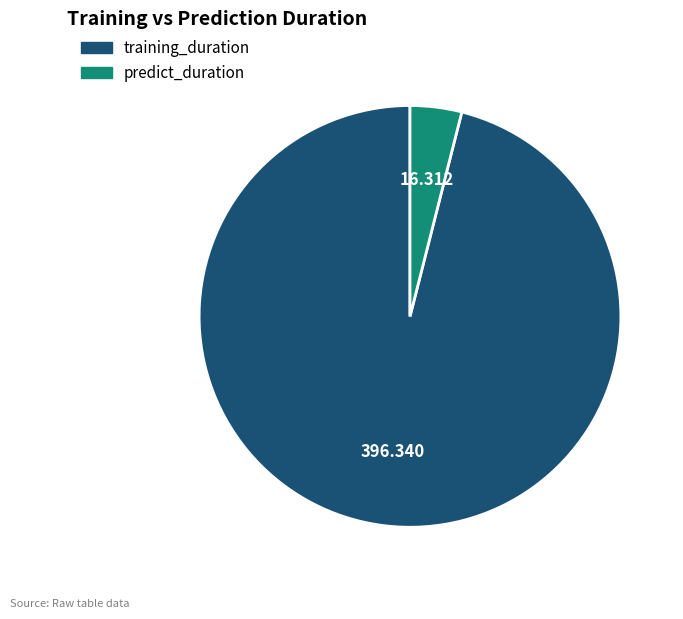

Which has a higher value, training_duration or predict_duration?

training_duration